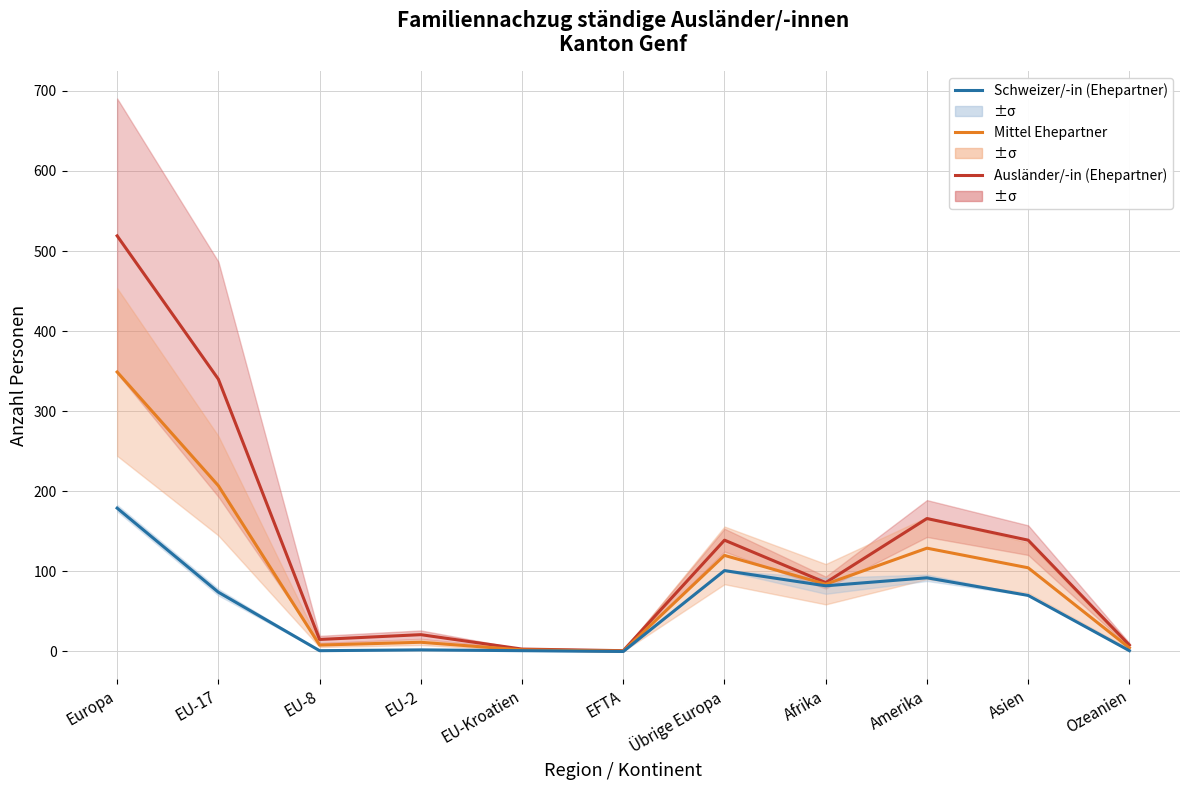

Is it true that Schweizer/-in (Ehepartner) equals 92.0 at Amerika?

True